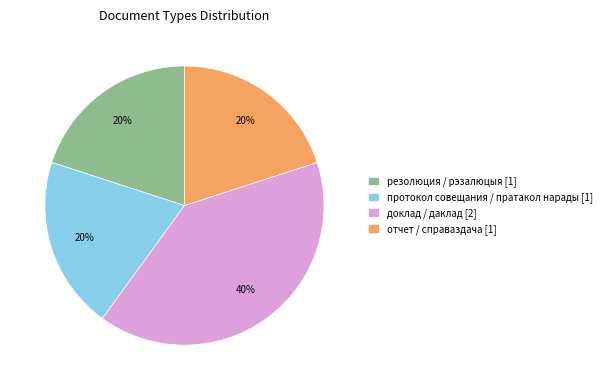

What is the ratio of the value at отчет / справаздача to the value at доклад / даклад?

0.5